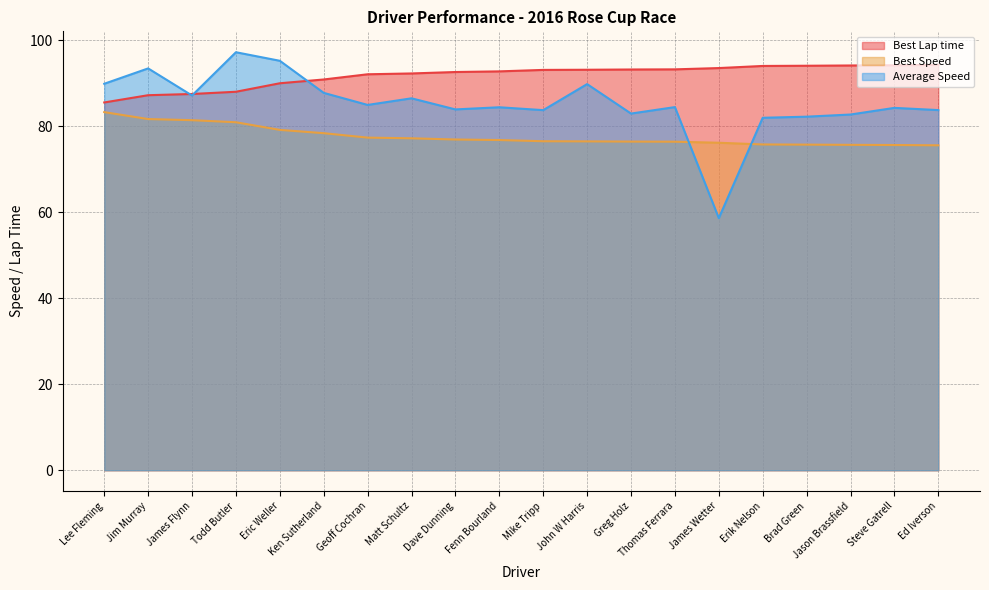

Rank the series by their average value, from lowest to highest.

Best Speed, Average Speed, Best Lap time